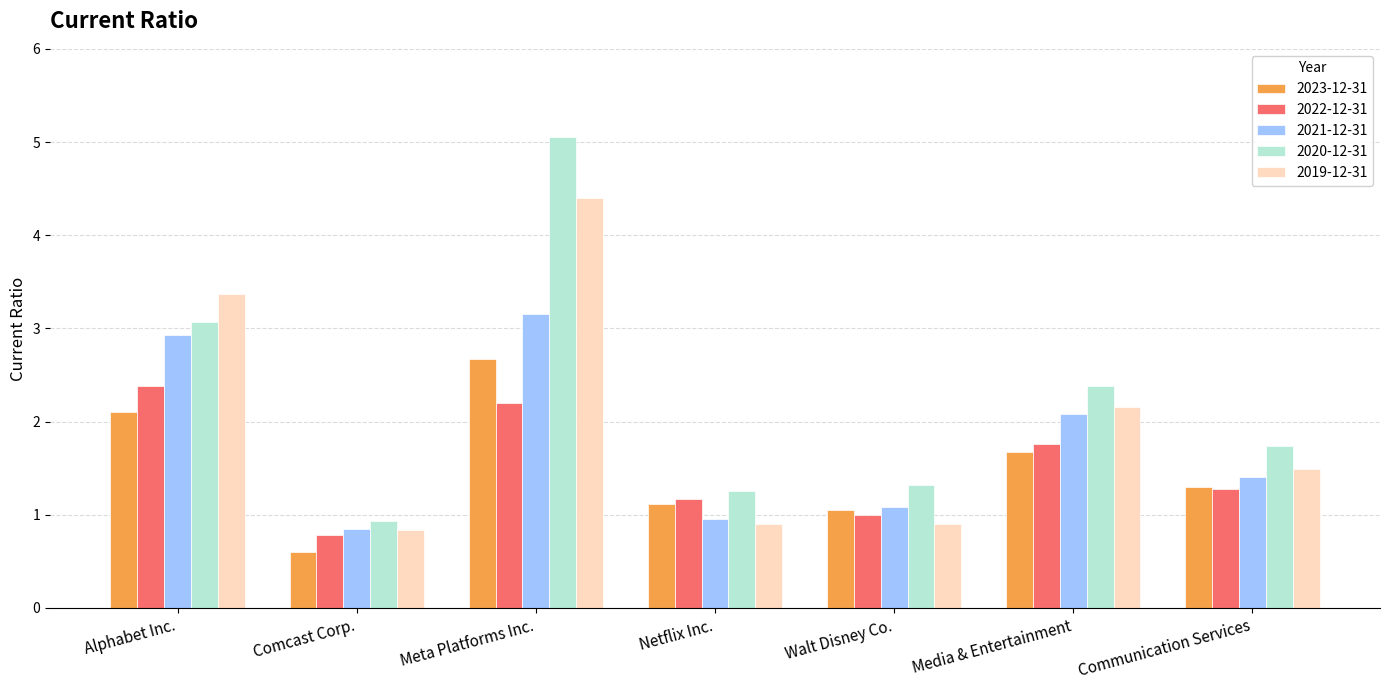

Which series changed the most between Comcast Corp. and Meta Platforms Inc.?

2020-12-31